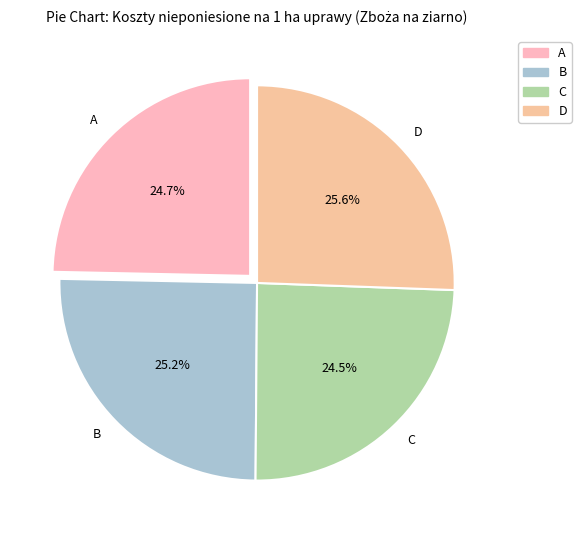

True or false: D accounts for 33% of the total.

False